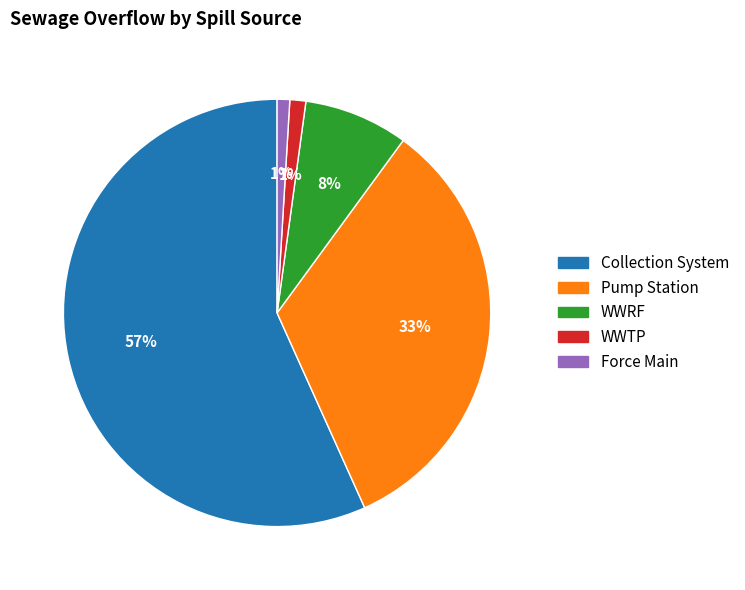

To the nearest percent, what is the average slice percentage?

20%